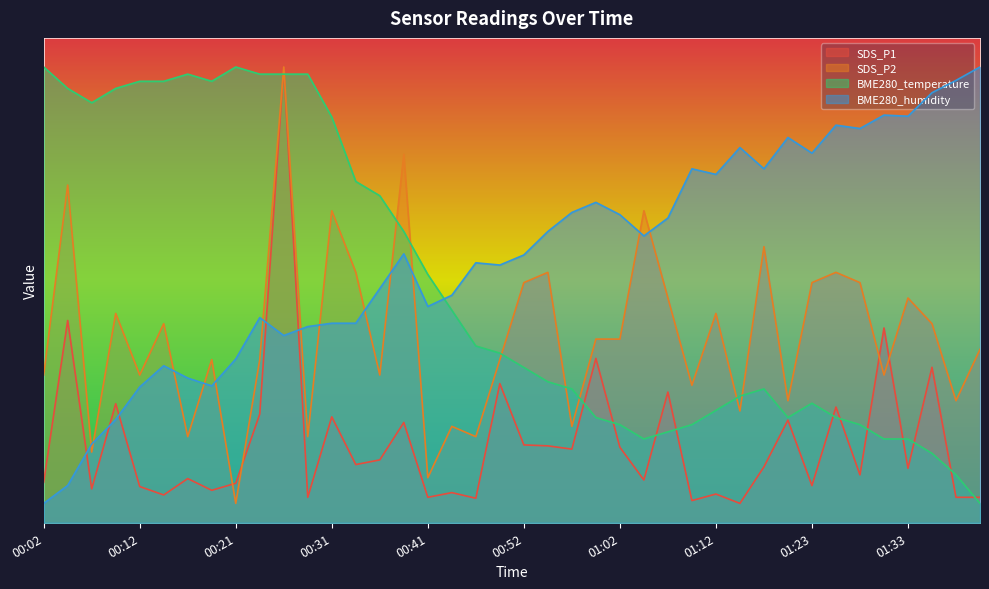

List the labels in order of SDS_P2 value, largest first.

00:26, 00:39, 00:04, 00:31, 01:05, 01:17, 00:34, 00:54, 01:25, 00:52, 01:23, 01:28, 01:07, 01:33, 00:09, 01:12, 00:14, 01:35, 00:59, 01:02, 01:40, 00:19, 00:24, 00:49, 00:02, 00:12, 00:36, 01:30, 01:10, 01:20, 01:38, 01:15, 00:44, 00:57, 00:17, 00:29, 00:47, 00:07, 00:41, 00:21